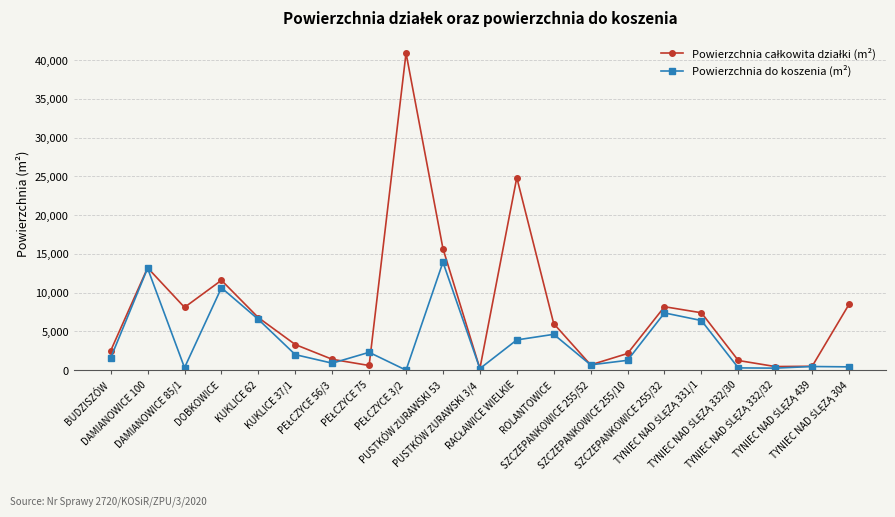

How many values in the Powierzchnia do koszenia (m²) series are below 1571?

10